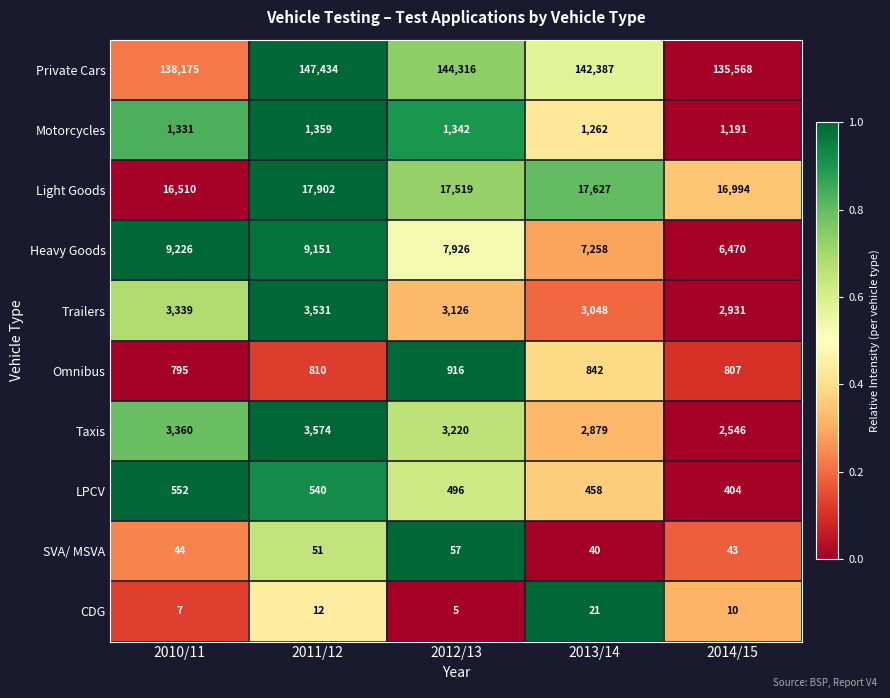

At how many categories does at least one series exceed 100082?

5